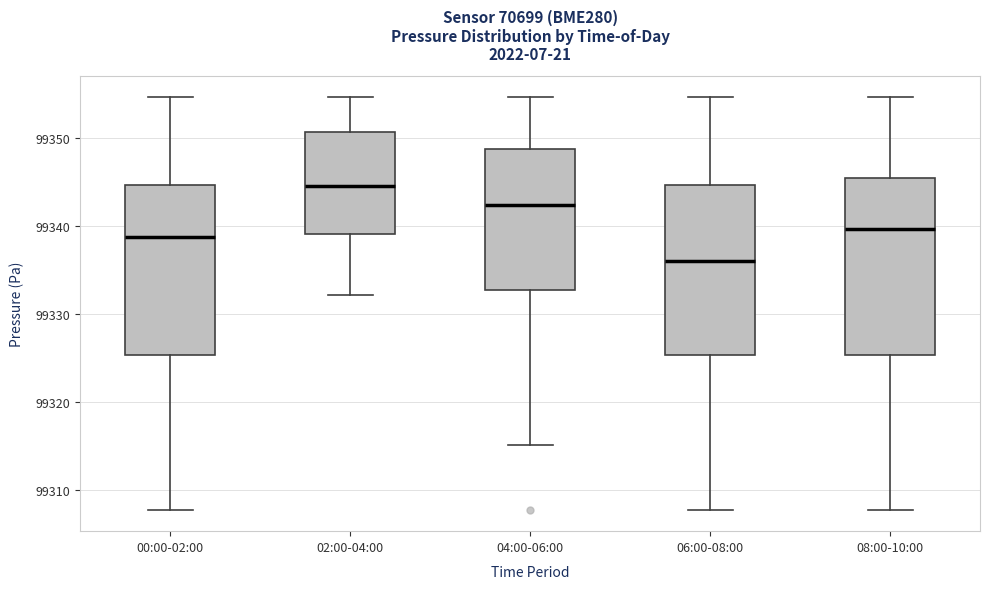

Reading left to right, transcribe this box plot: for each box, give where its median line is, the range the box spans, and where its two whiskers end, as read against the y-axis. The values are not printed on the chart, so give them approximately, as read against the axis.

00:00-02:00: median 99339, box 99325 to 99345, whiskers 99308 to 99355
02:00-04:00: median 99345, box 99339 to 99351, whiskers 99332 to 99355
04:00-06:00: median 99342, box 99333 to 99349, whiskers 99315 to 99355
06:00-08:00: median 99336, box 99325 to 99345, whiskers 99308 to 99355
08:00-10:00: median 99340, box 99325 to 99345, whiskers 99308 to 99355